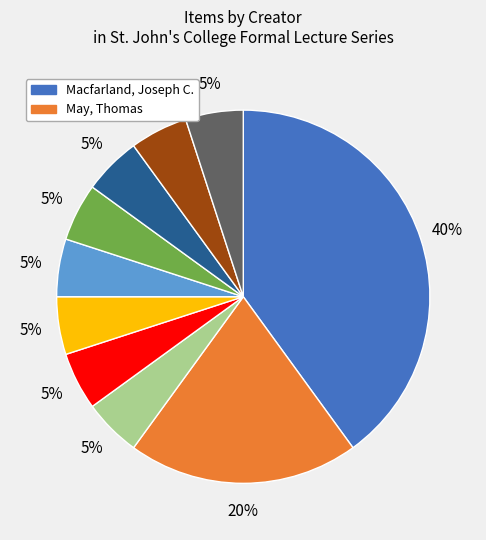

To the nearest percent, what is the average slice percentage?

10%